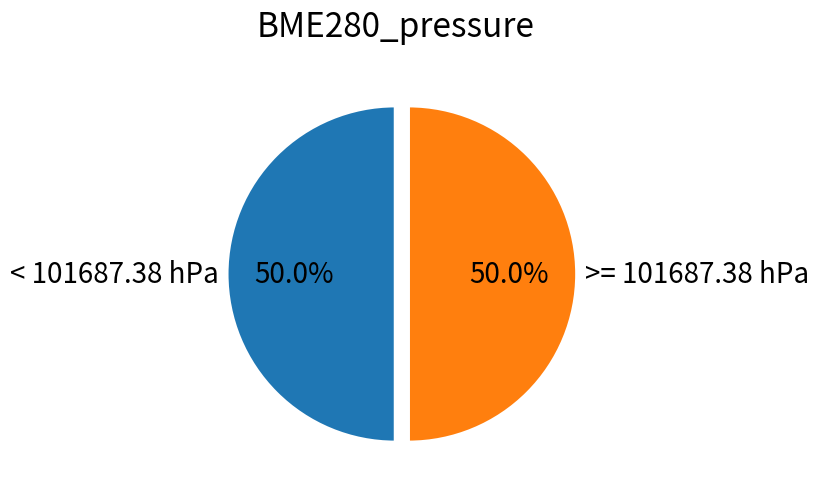

Count the number of slices in the pie.

2